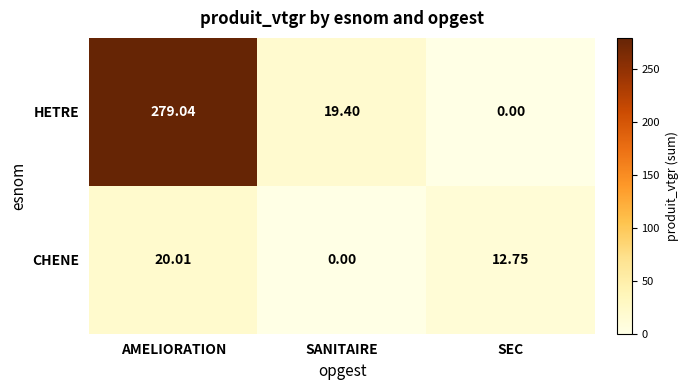

What is the total value across all series at SANITAIRE?

19.4